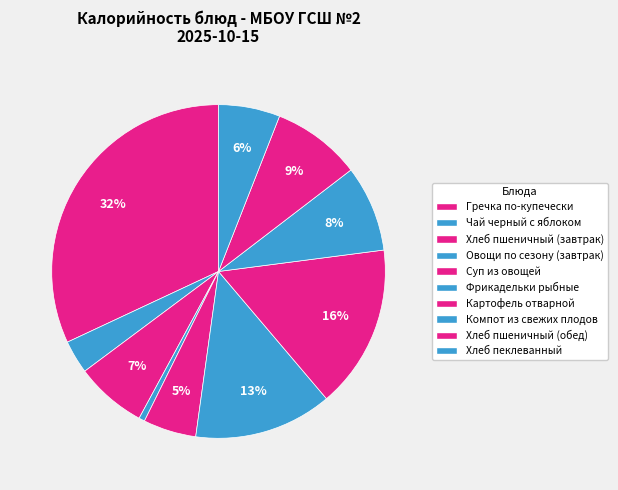

Approximately how many times larger is the value at Хлеб пеклеванный compared to Хлеб пшеничный (завтрак)?

0.9